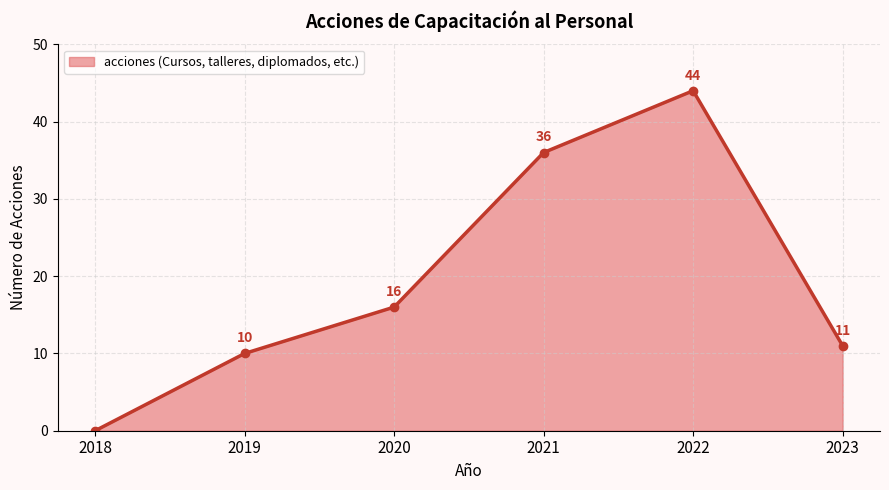

Read the value at 2019.

10